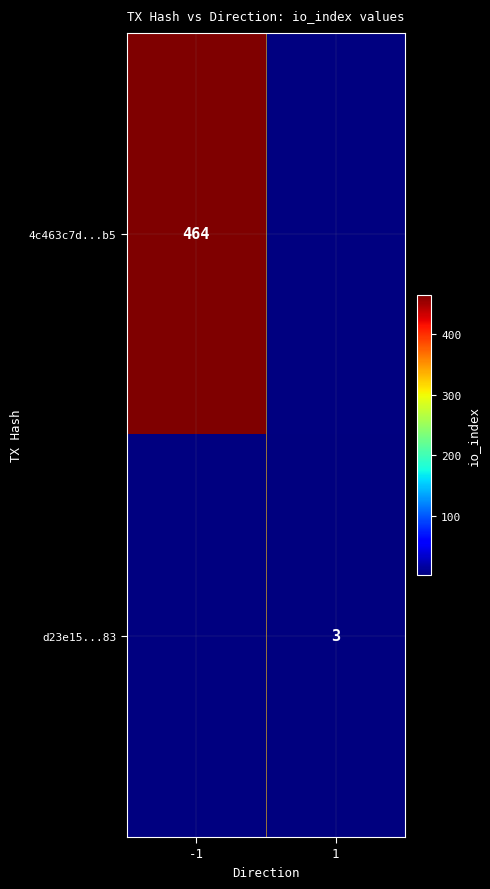

Is it true that d23e15...83 equals 3 at 1?

True